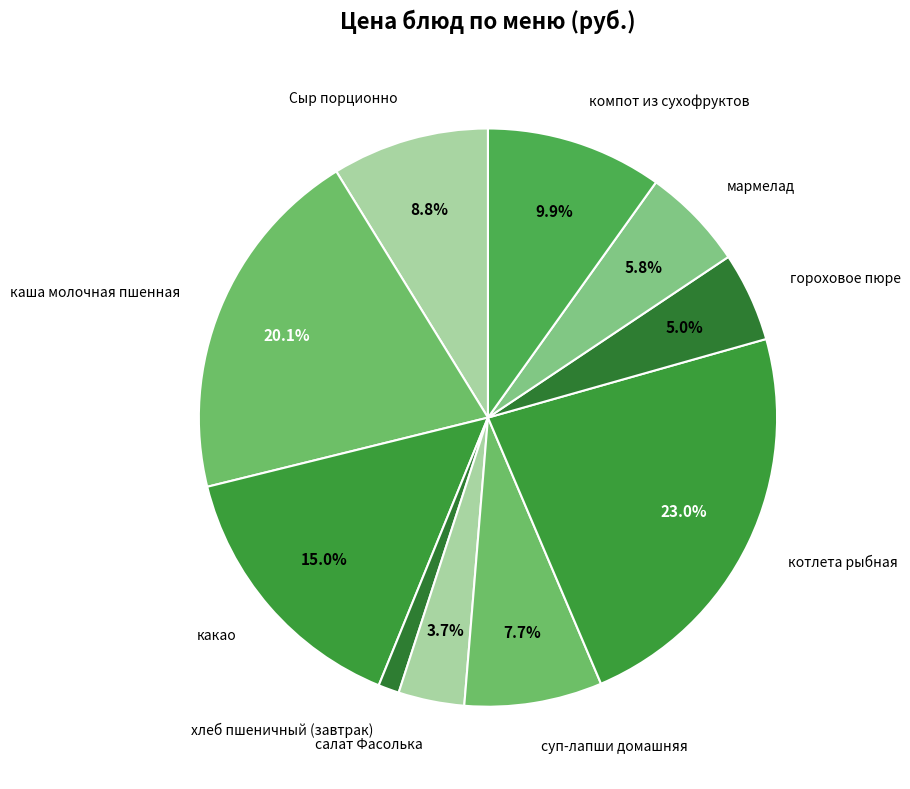

To the nearest percent, what is the average slice percentage?

10%